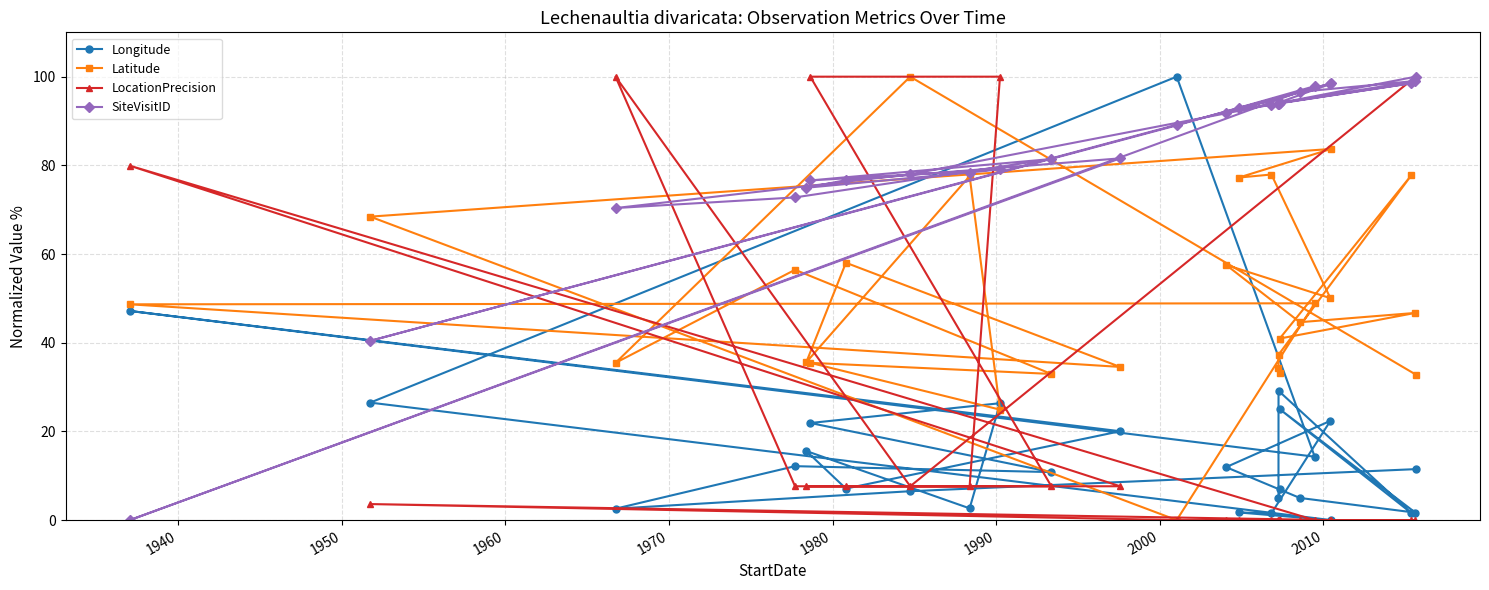

Which series has the largest range (max minus min)?

Longitude